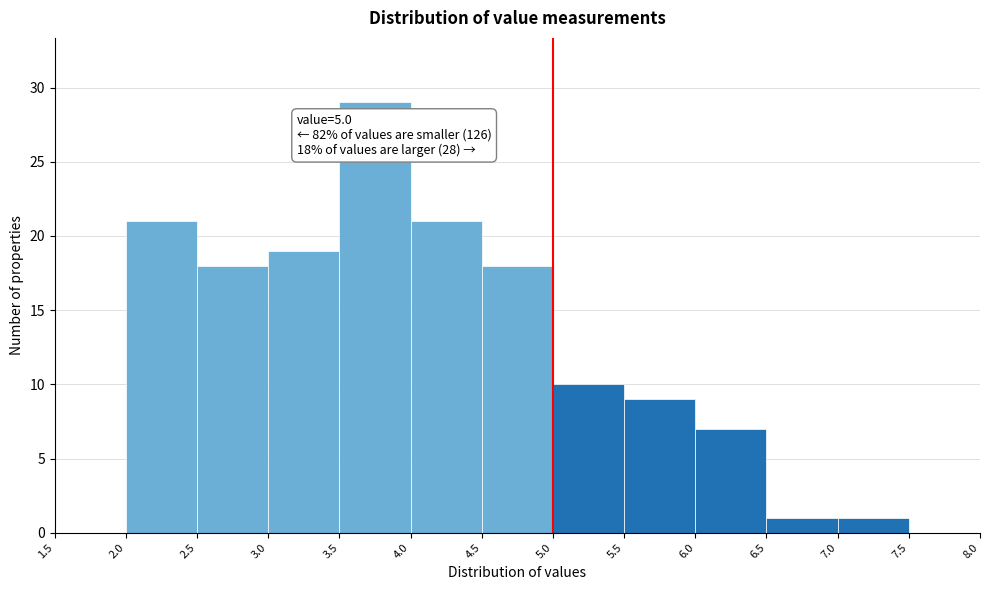

Which range on the x-axis has the tallest bar?

3.5 to 4.0